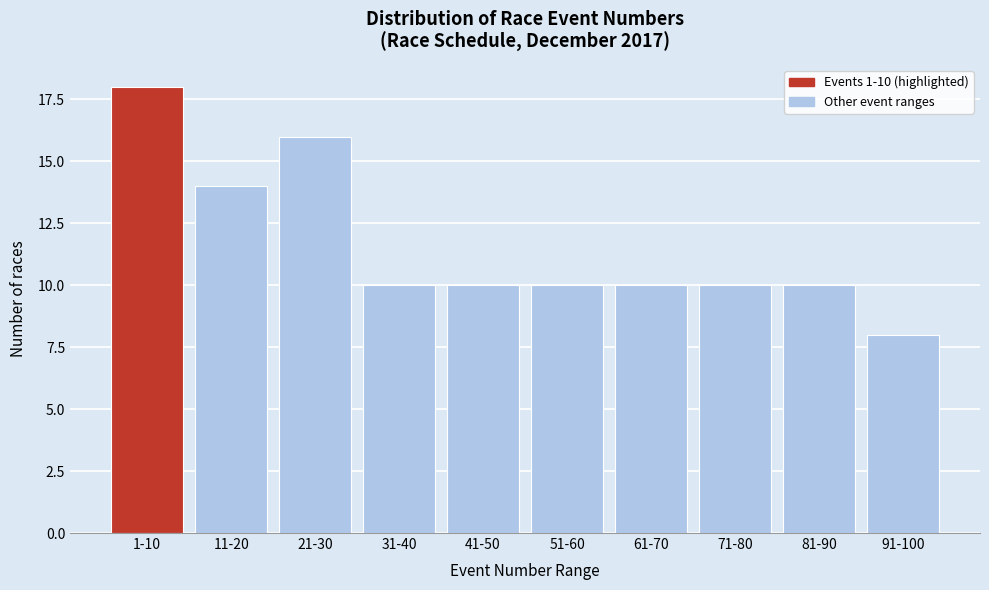

Reading left to right, transcribe all the data shown in this chart.

18	14	16	10	10	10	10	10	10	8